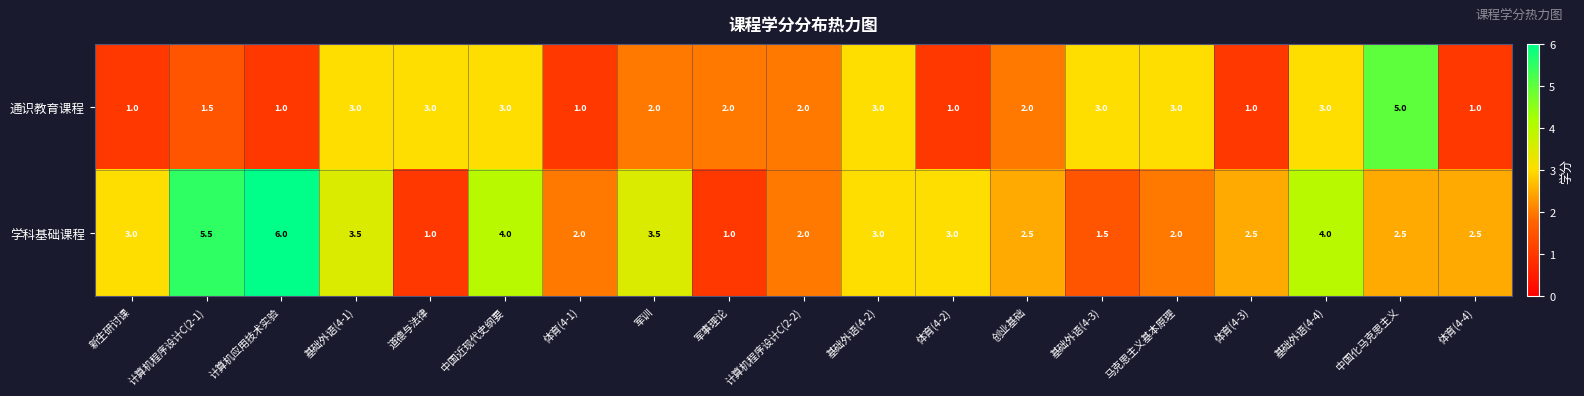

Which series changed the most between 新生研讨课 and 创业基础?

通识教育课程